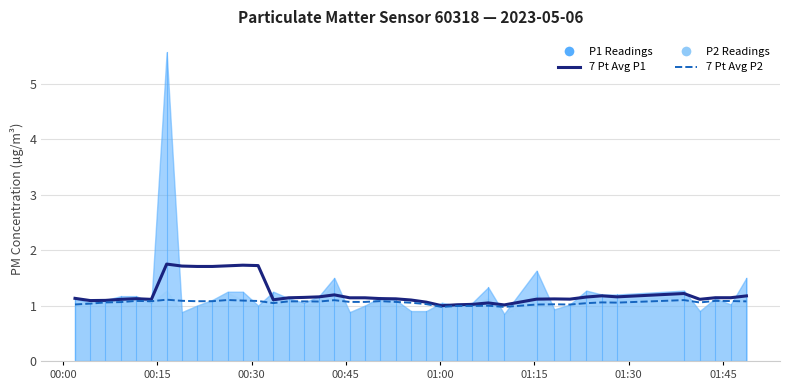

What is the smallest value displayed?

1.0